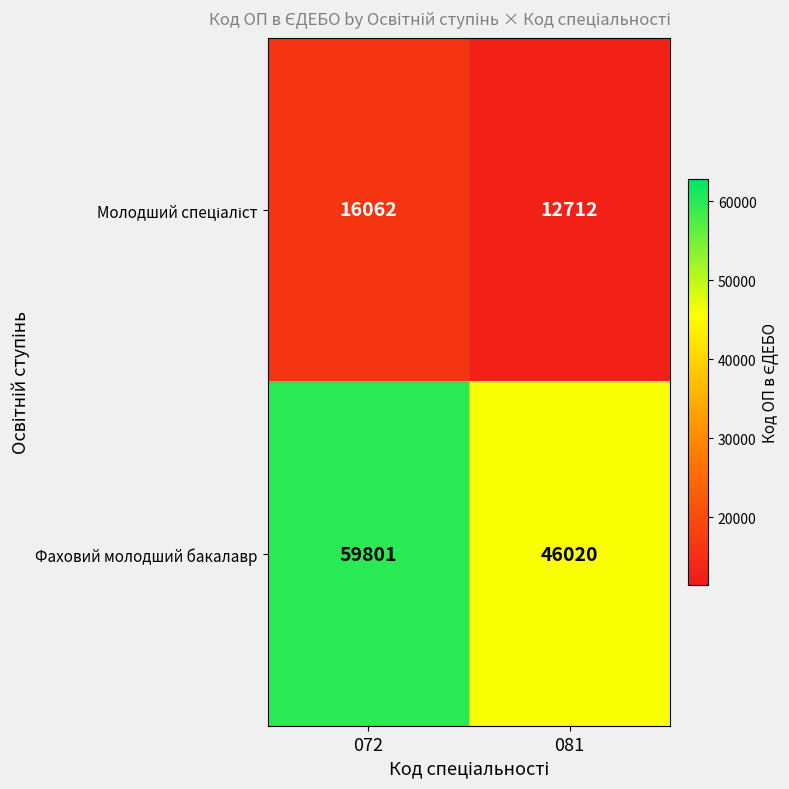

True or false: Фаховий молодший бакалавр has a value of 59801 at 072.

True